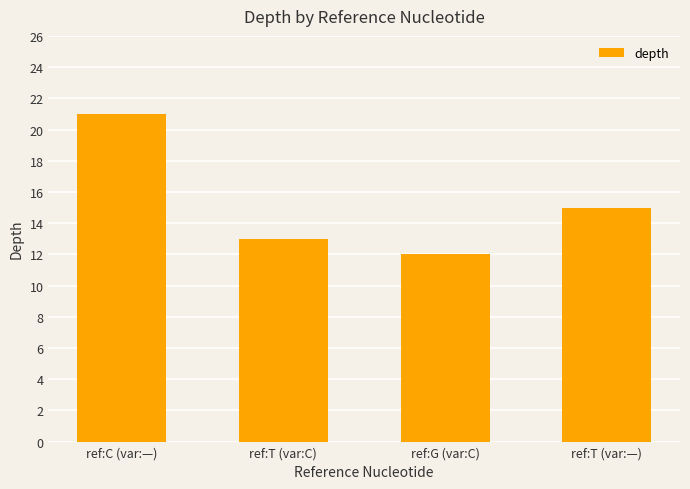

Reading left to right, transcribe all the data shown in this chart.

ref:C (var:—)=21	ref:T (var:C)=13	ref:G (var:C)=12	ref:T (var:—)=15